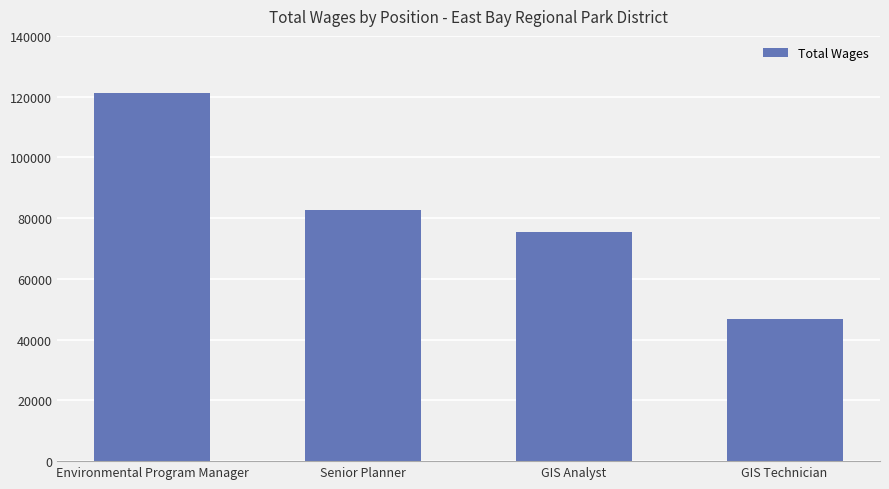

What is the change in value from GIS Analyst to GIS Technician?

-28612